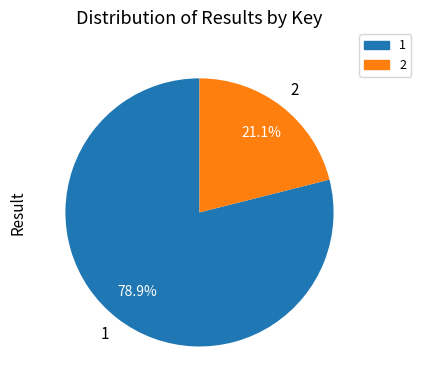

Does any single category account for the majority?

Yes